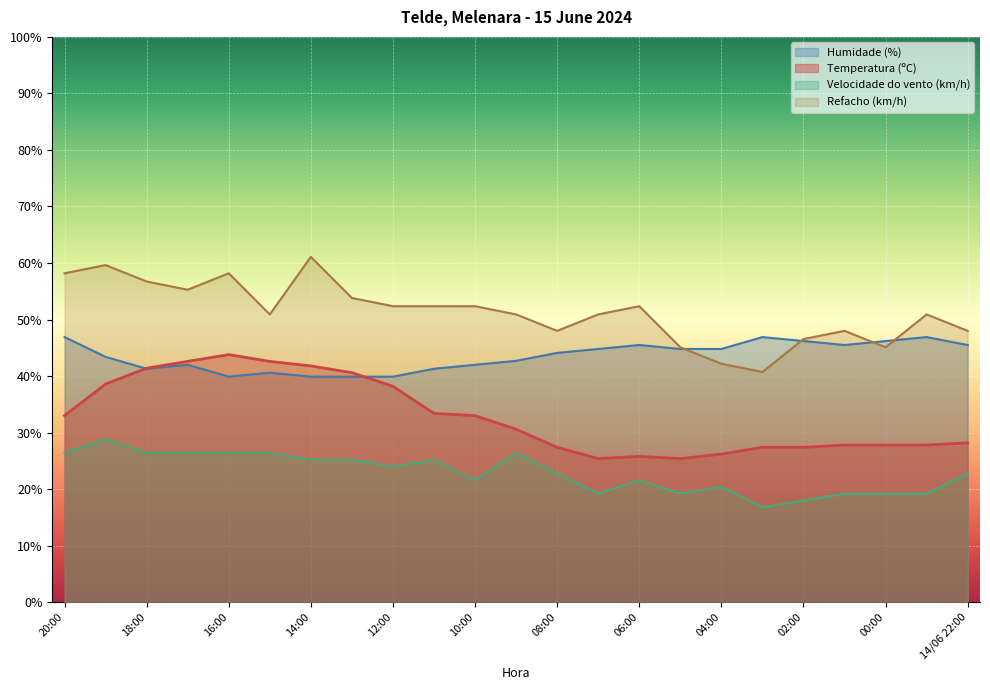

What is the label of the 13th point from the right?

10:00